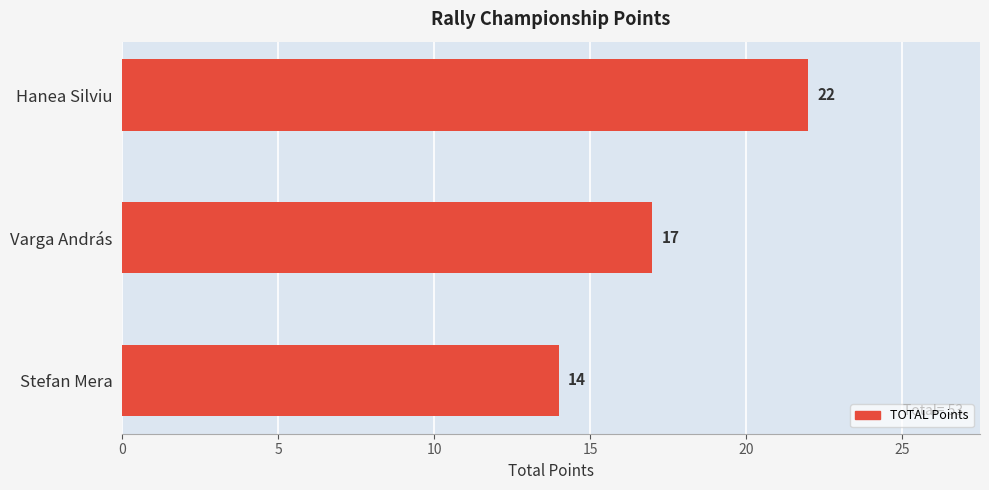

Rank the categories by value from lowest to highest.

Stefan Mera, Varga András, Hanea Silviu